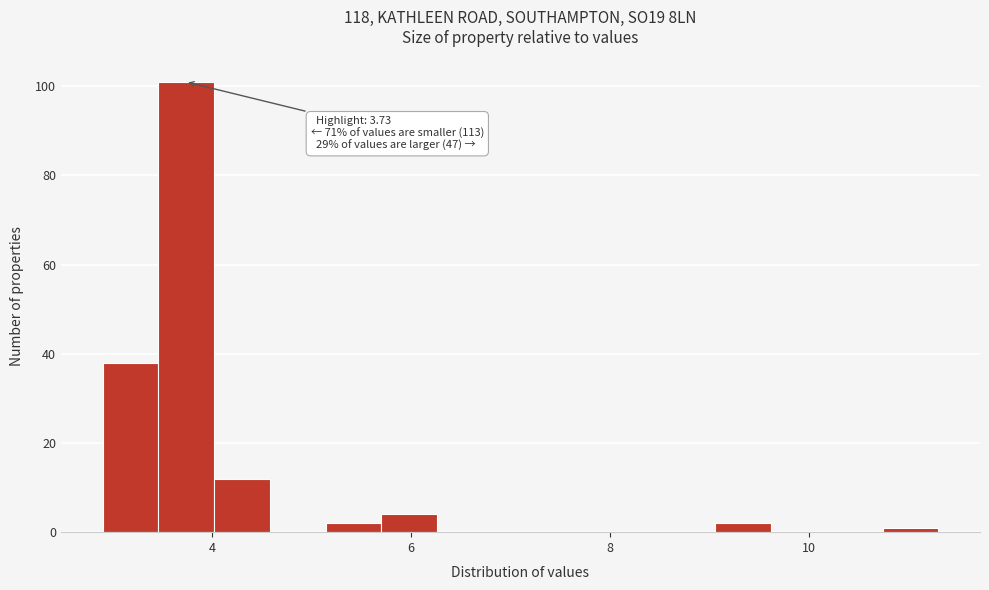

Read against the x-axis, roughly where is the centre of the tallest bar?

3.8